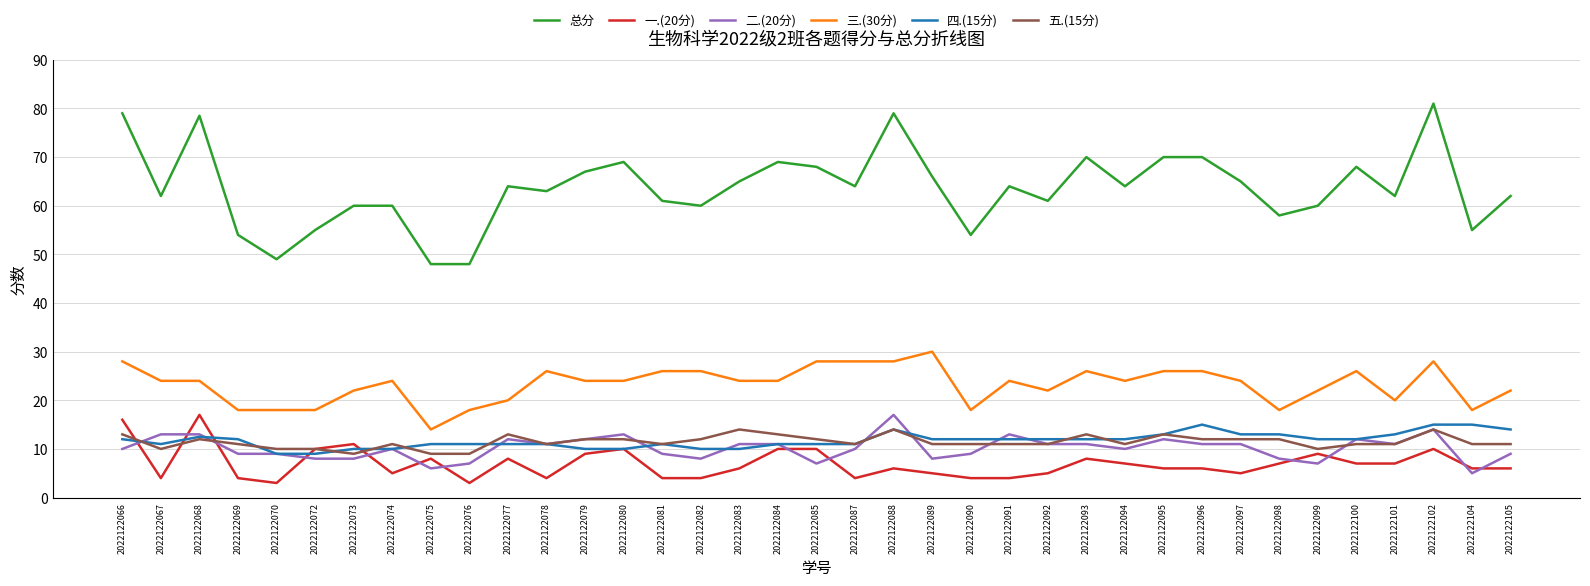

At which category does 总分 reach its first local valley?

2022122067